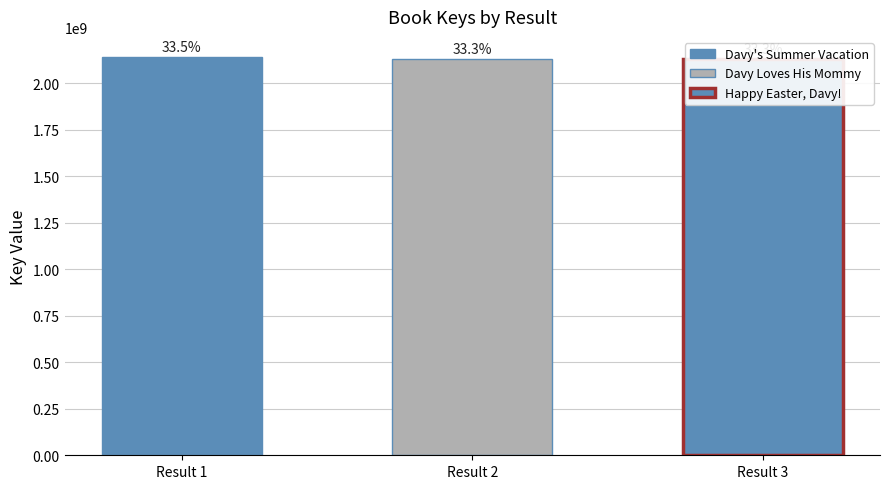

True or false: the data shows 3414610433 at Davy Loves His Mommy.

False